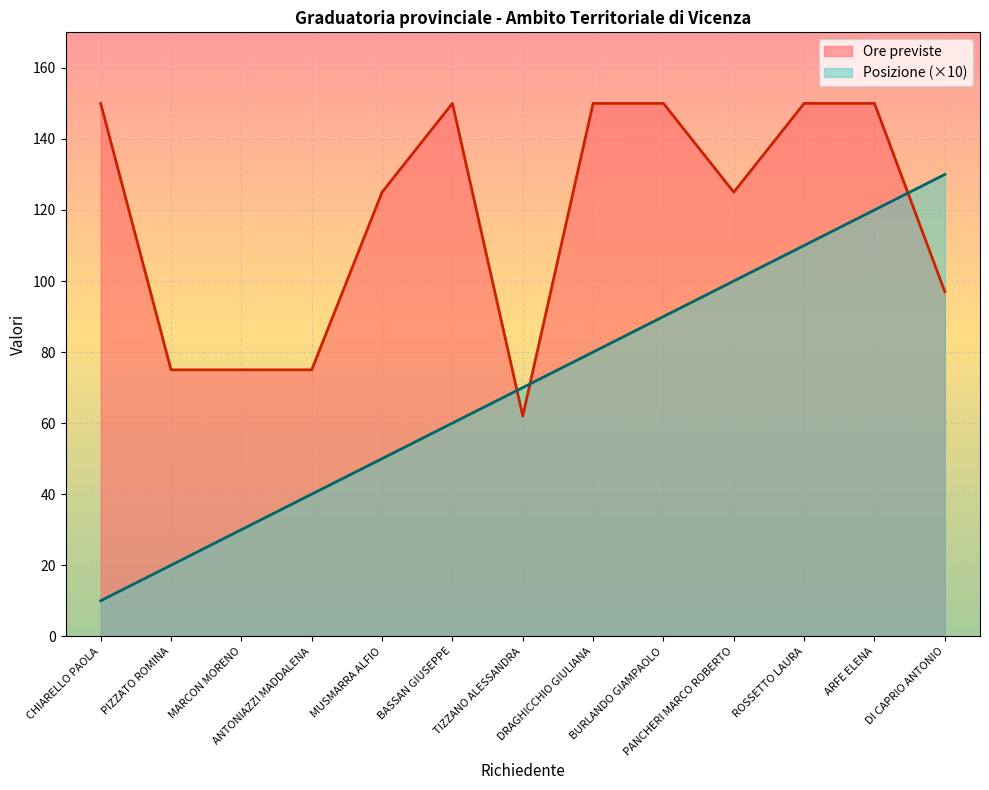

Is it true that Posizione equals 21 at MARCON MORENO?

False